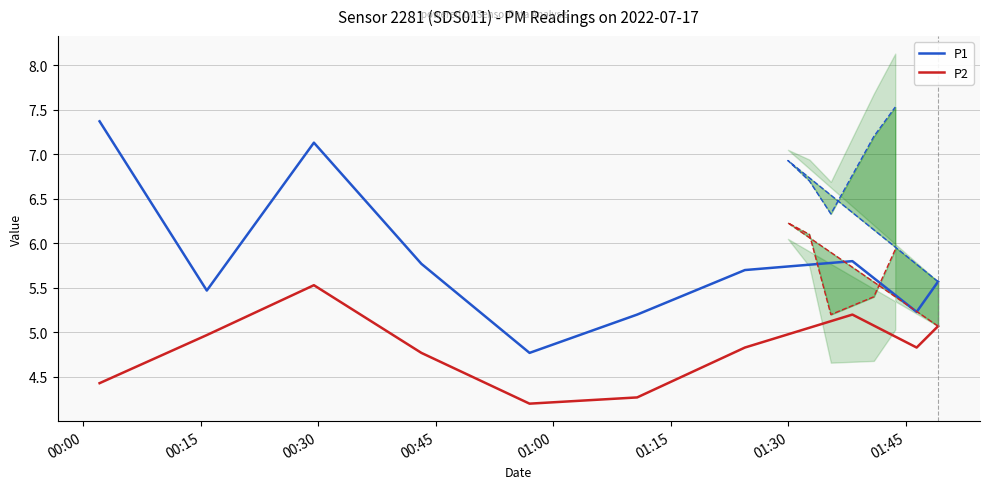

Which series has the largest total across all categories?

P1